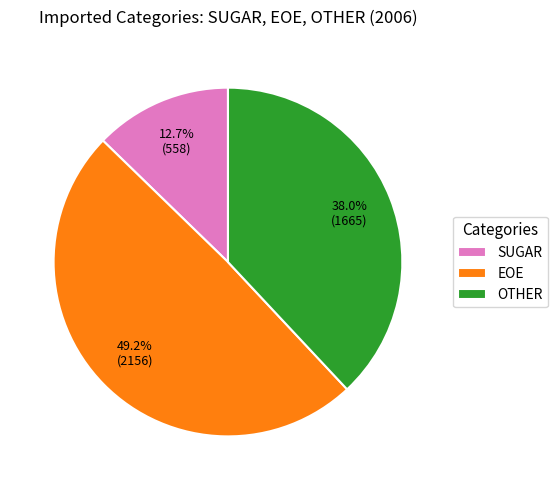

What percentage is NOT represented by SUGAR?

87.3%